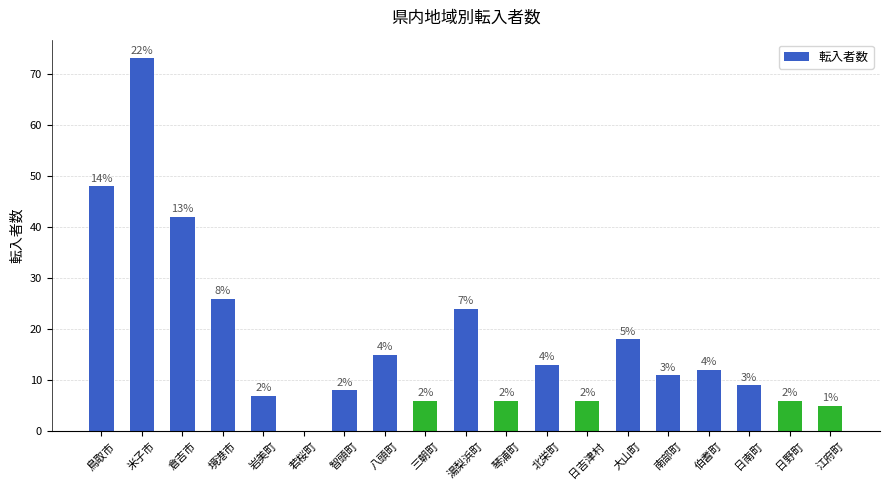

What is the approximate value at 岩美町?

7